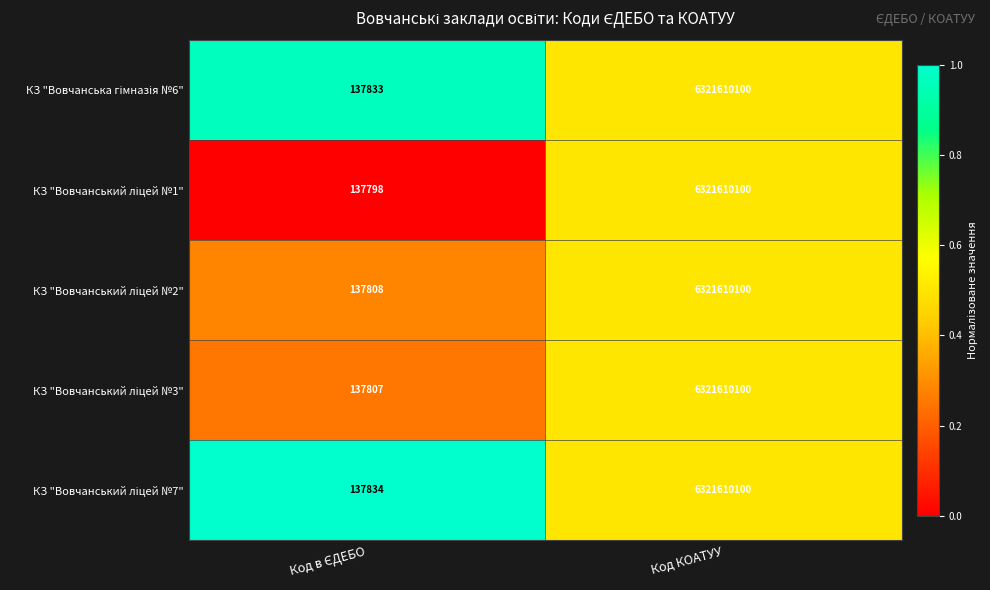

At which category is the sum across all series the highest?

Код КОАТУУ